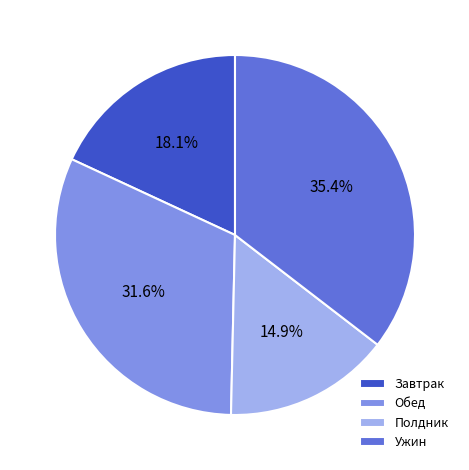

Rank the categories by value from lowest to highest.

Полдник, Завтрак, Обед, Ужин